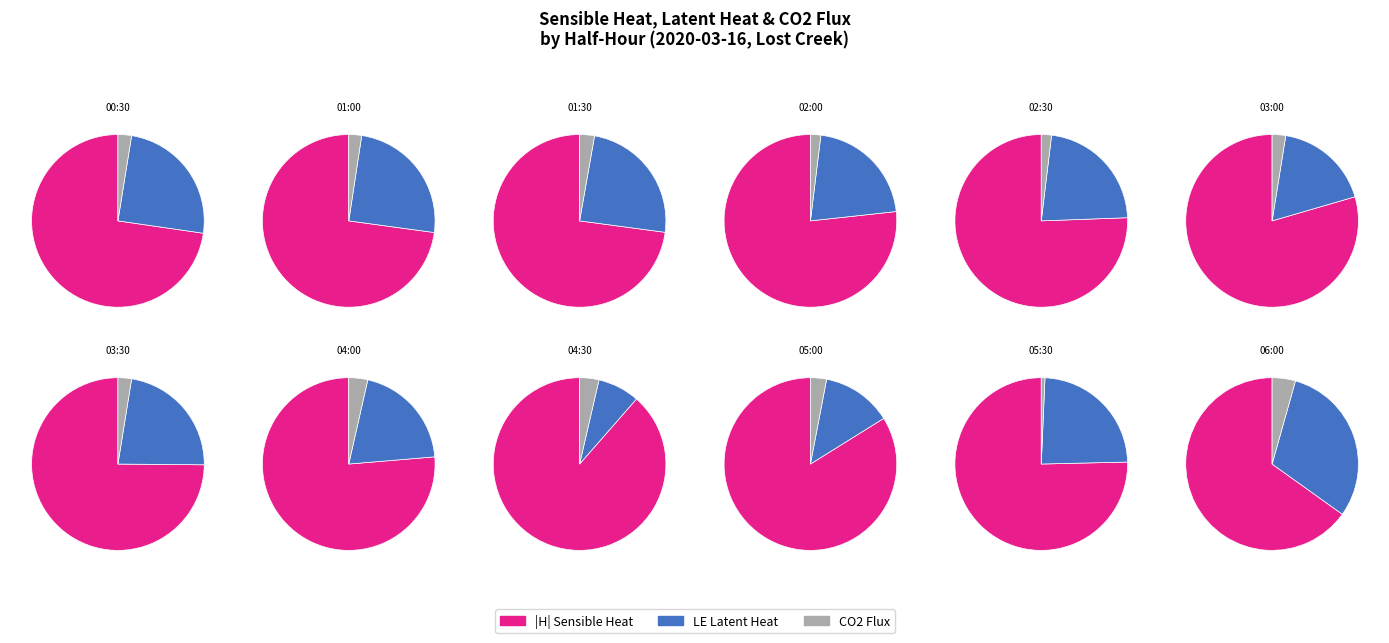

To the nearest percent, what percentage of the pie is 05:30?

12%